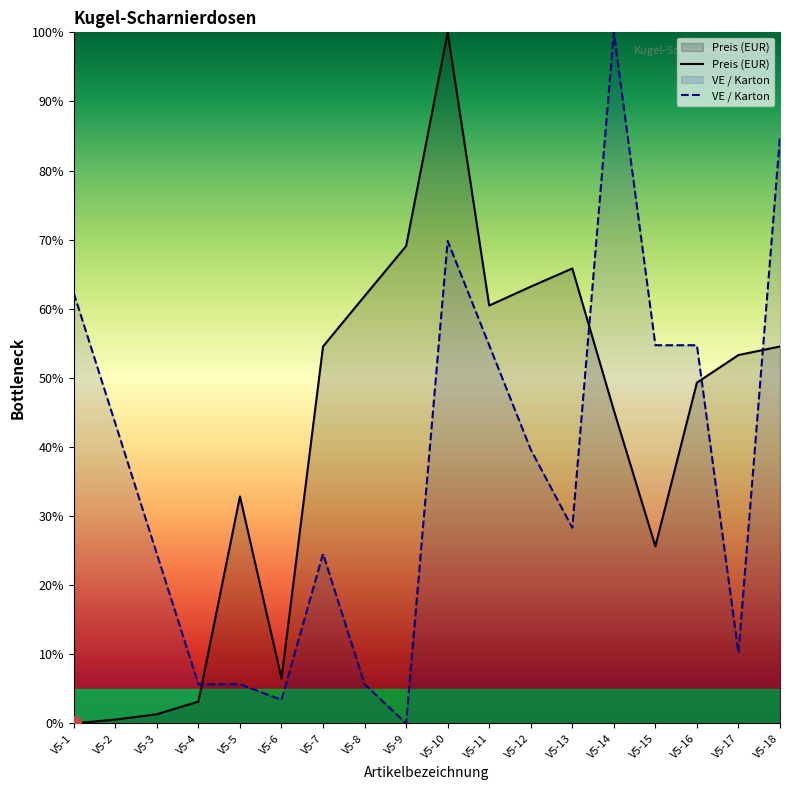

True or false: Preis (EUR) has a value of 0.6 at V5-3.

False